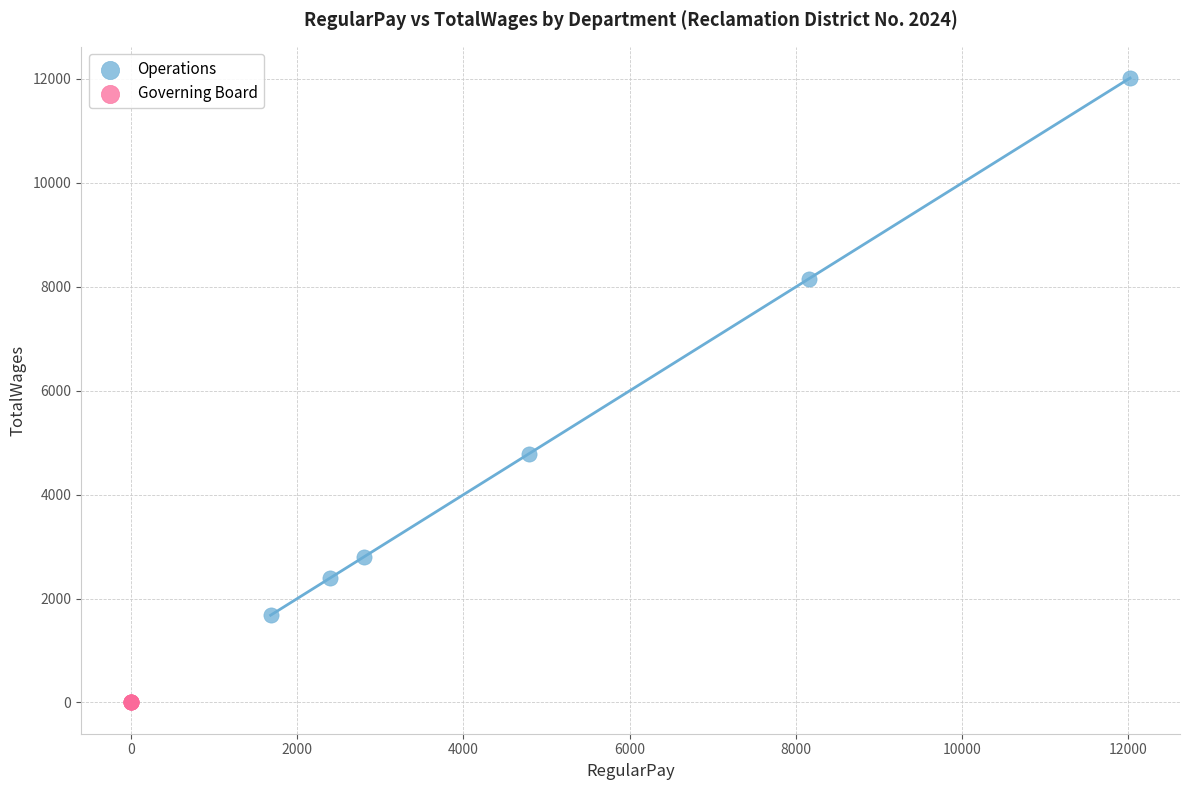

Which series contains the highest Y value?

Operations